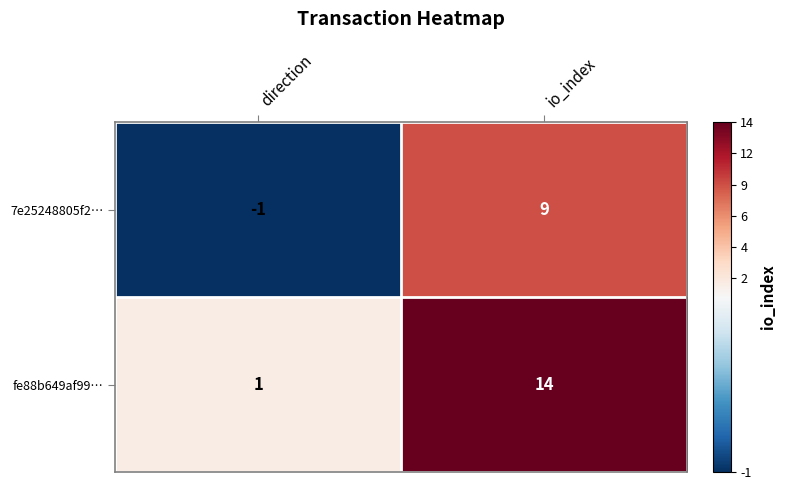

At which label is fe88b649af99… closest to 7?

direction